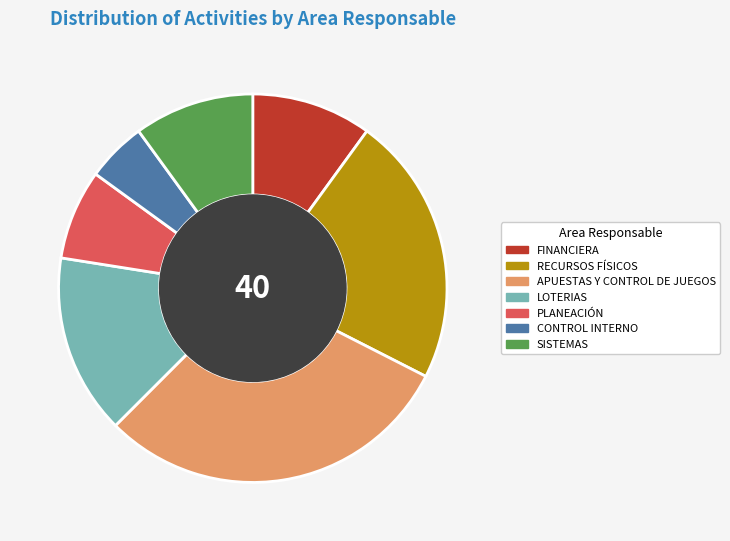

Is there a majority slice in this chart?

No